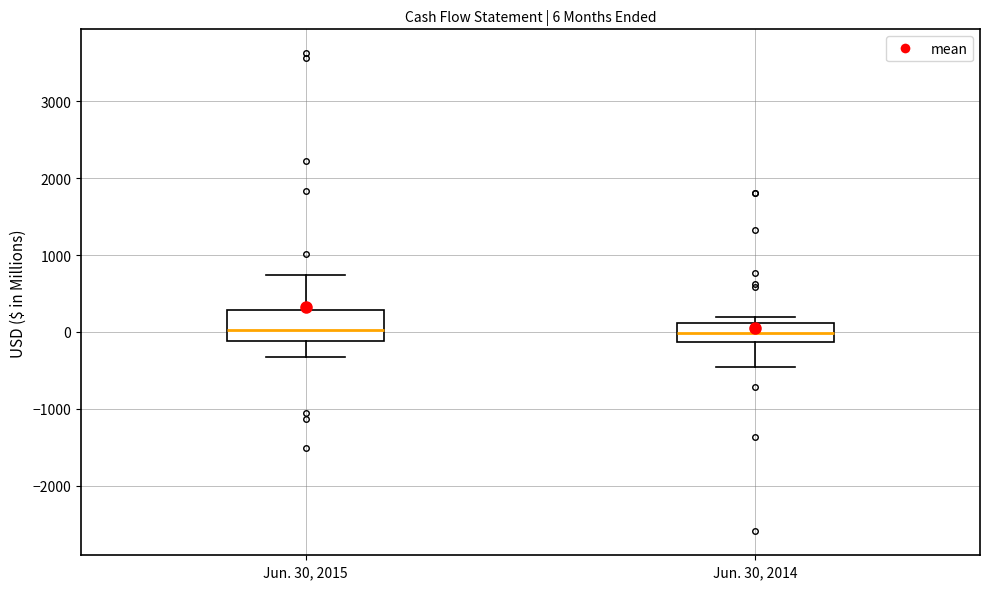

Comparing the boxes themselves (not the whiskers), which one is the tallest?

Jun. 30, 2015